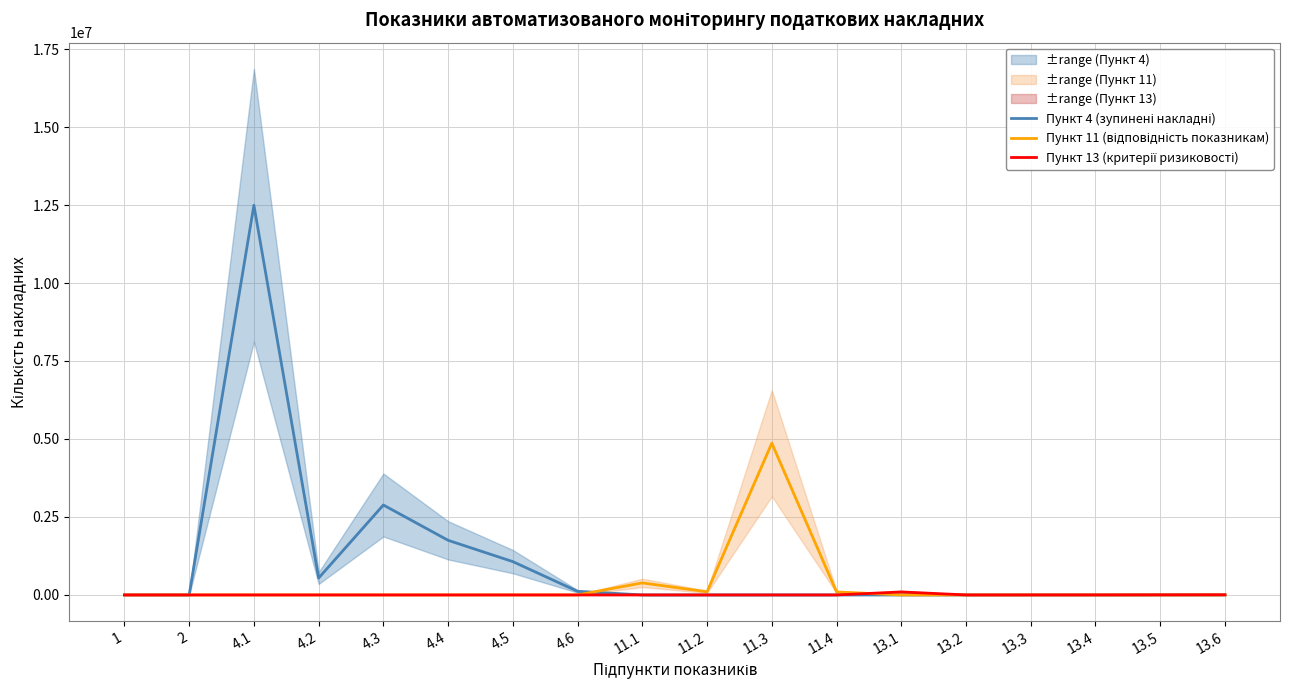

In Пункт 11 (відповідність показникам), how many points are higher than both neighbors (excluding endpoints)?

2